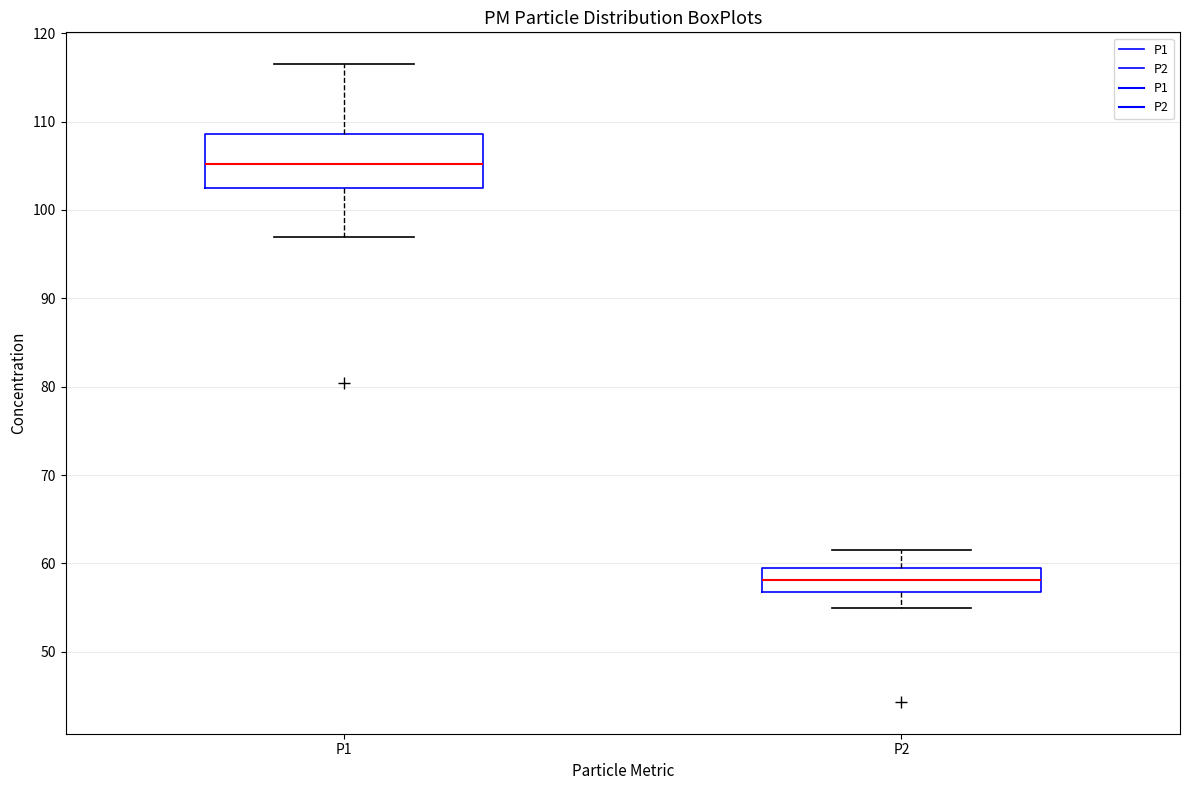

Reading left to right, read every box against the y-axis: the position of its median line, the range the box covers, and the ends of its whiskers. The values are not printed on the chart, so give them approximately, as read against the axis.

P1: median 105, box 102 to 109, whiskers 97 to 117
P2: median 58, box 57 to 59, whiskers 55 to 62